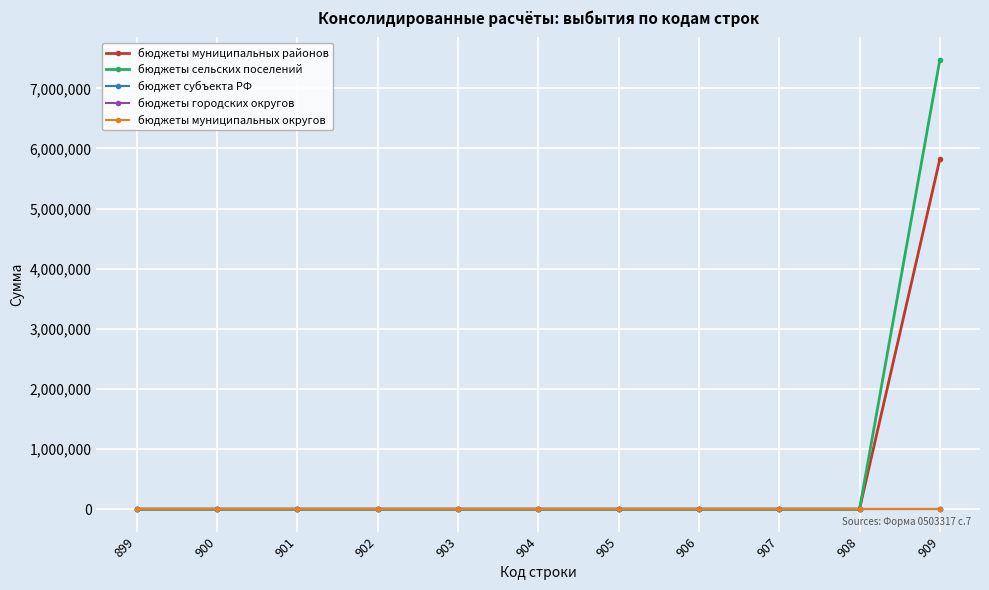

Which label corresponds to the smallest value in the chart?

899